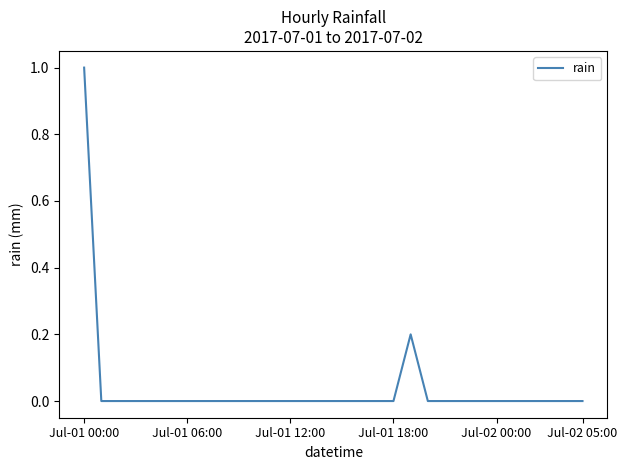

What is the maximum value shown in the chart?

1.0